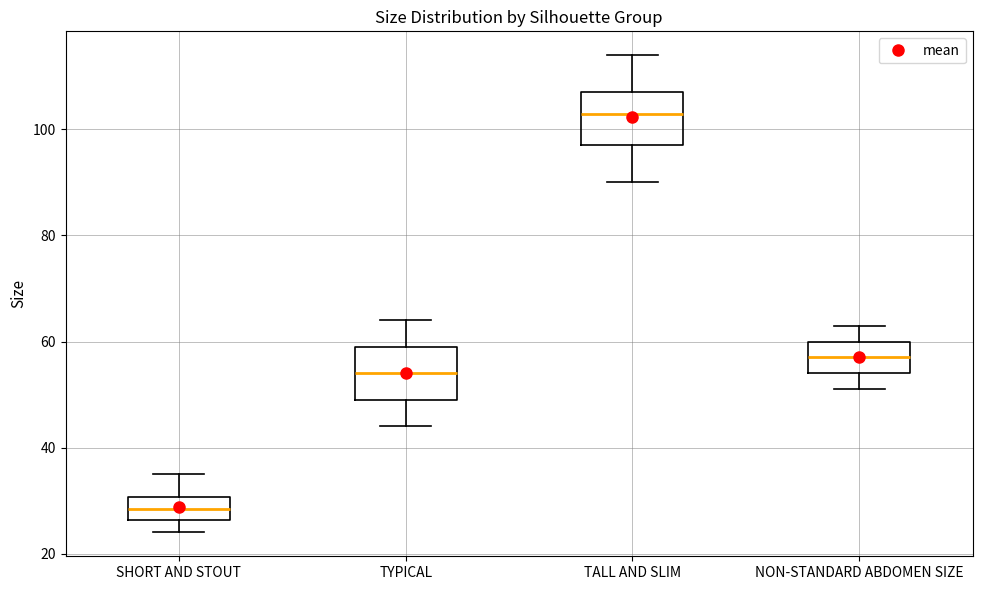

Reading left to right, transcribe this box plot: for each box, give where its median line is, the range the box spans, and where its two whiskers end, as read against the y-axis. The values are not printed on the chart, so give them approximately, as read against the axis.

SHORT AND STOUT: median 28, box 26 to 30, whiskers 24 to 36
TYPICAL: median 54, box 50 to 60, whiskers 44 to 64
TALL AND SLIM: median 104, box 98 to 108, whiskers 90 to 114
NON-STANDARD ABDOMEN SIZE: median 58, box 54 to 60, whiskers 52 to 64